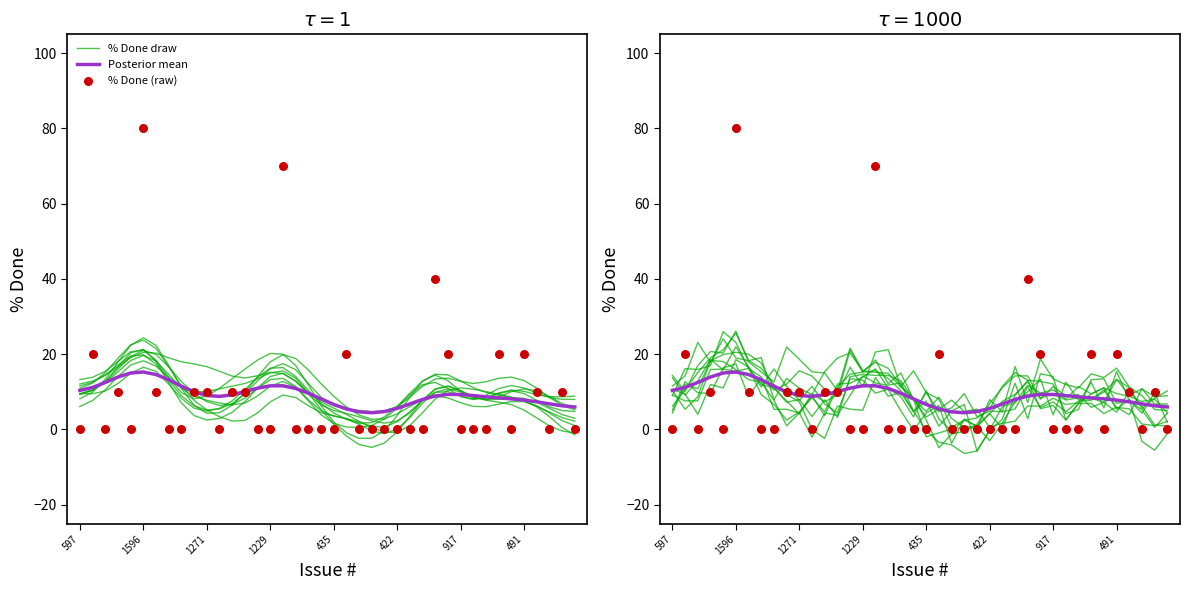

What are all the series names shown in the legend?

% Done draw, Posterior mean, % Done (raw)